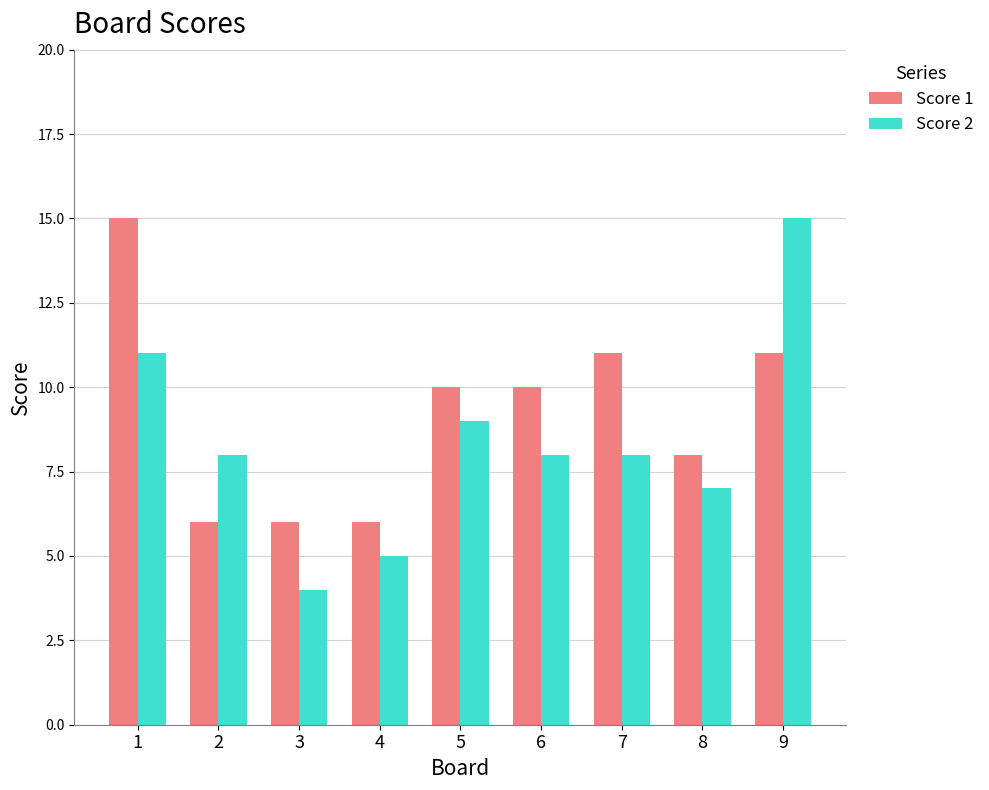

What is the approximate value of Score 2 at 8, to the nearest 5?

5